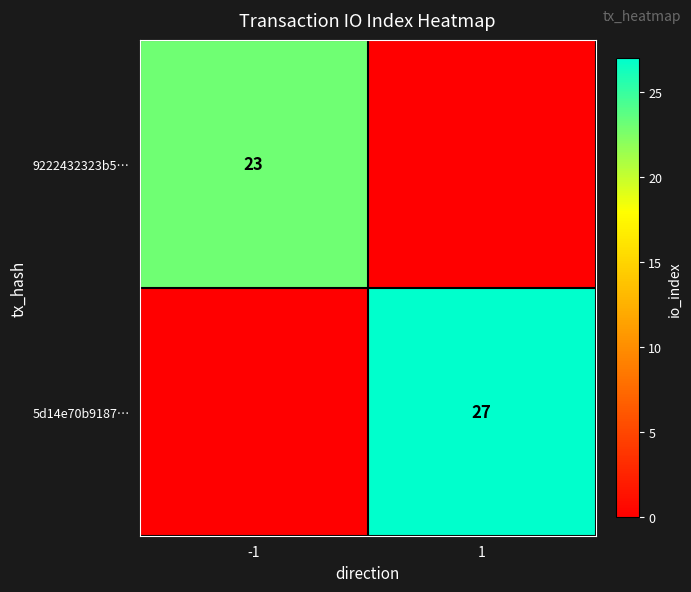

The value of 9222432323b5… at -1 is 6. True or false?

False